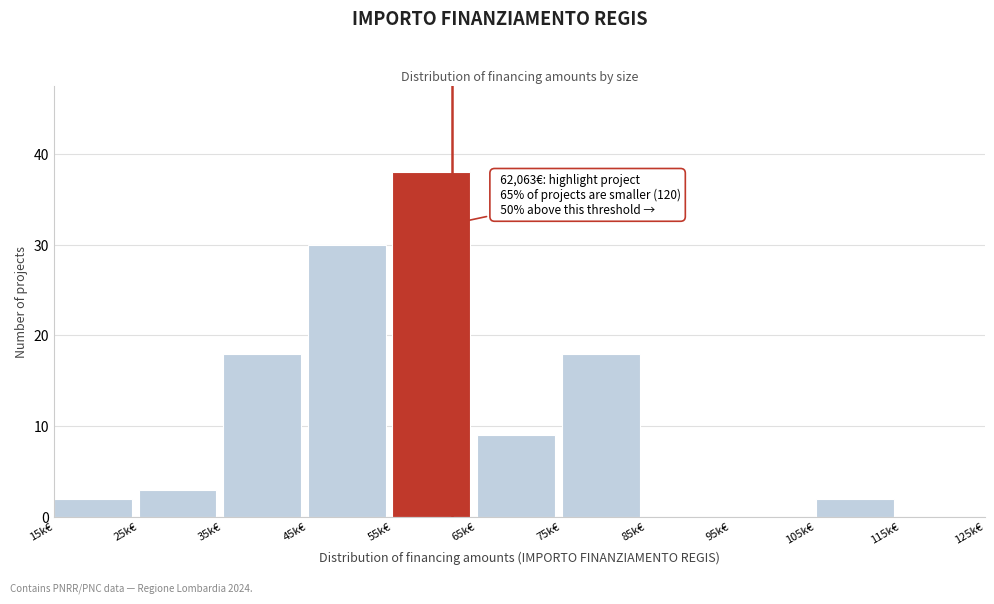

Reading left to right, what are all the values shown in this chart?

15k€=2	25k€=3	35k€=18	45k€=30	55k€=38	65k€=9	75k€=18	85k€=0	95k€=0	105k€=2	115k€=0